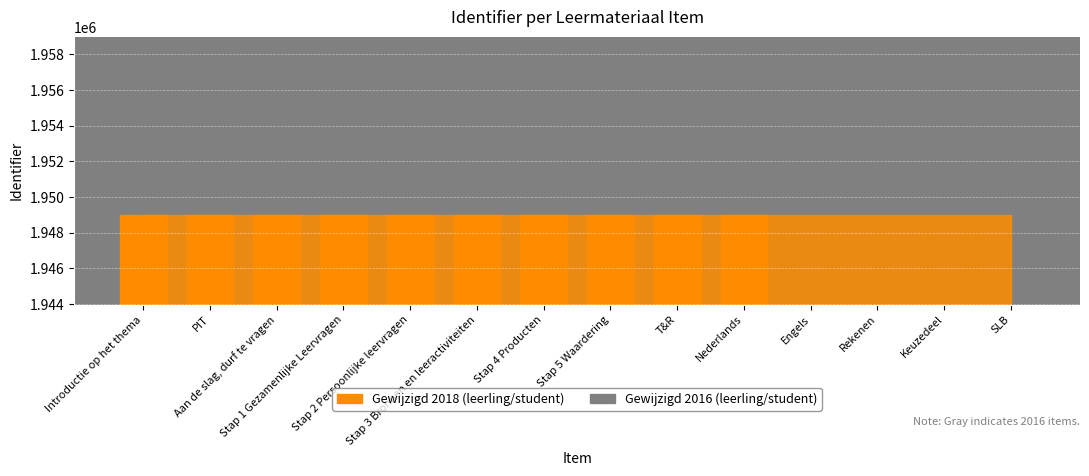

Reading left to right, list all the values displayed in this chart.

1948960	1948963	1948964	1948966	1948968	1948970	1948972	1948974	1948976	1948977	1948978	1948979	1948981	1948982